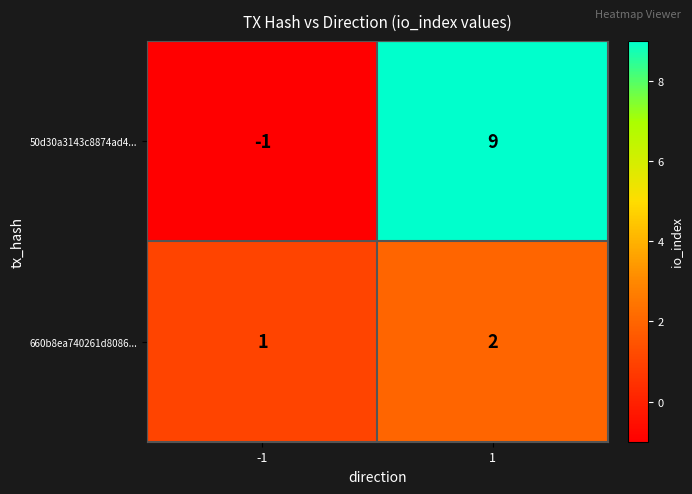

Which series has the widest spread of values?

50d30a3143c8874ad4...